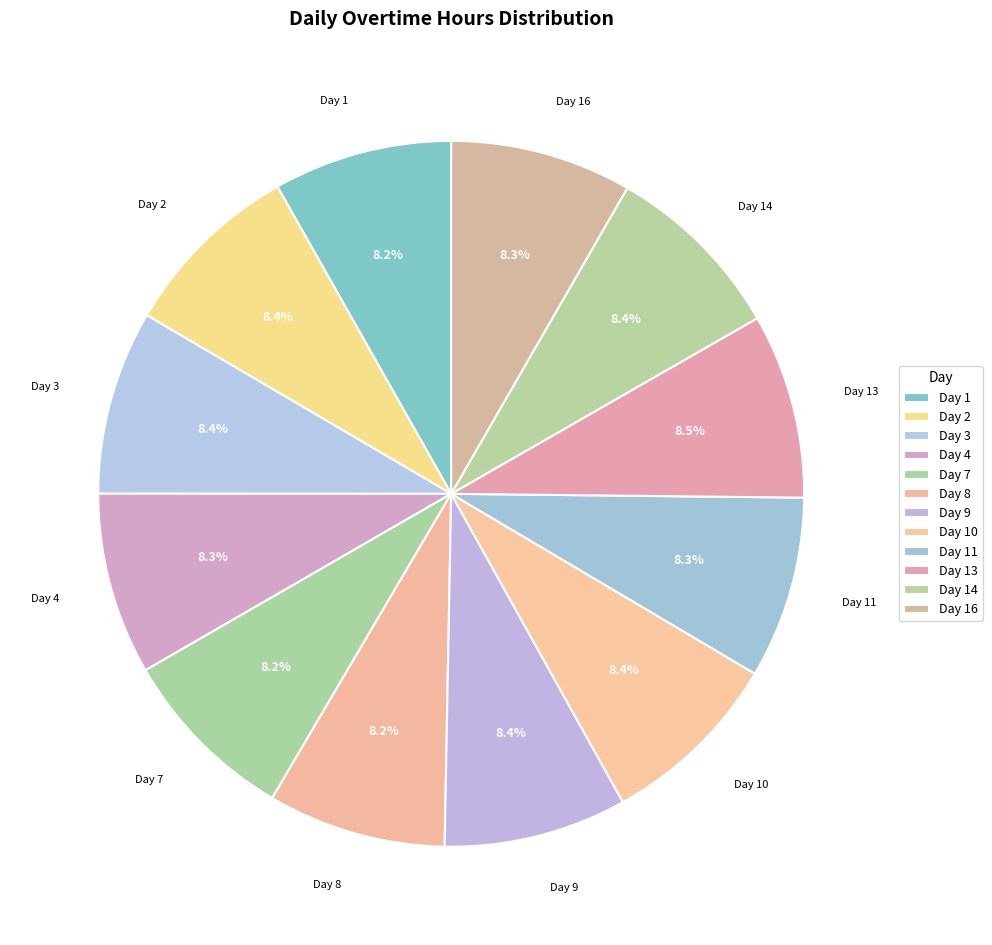

What is the ratio of the value at Day 14 to the value at Day 3?

1.0